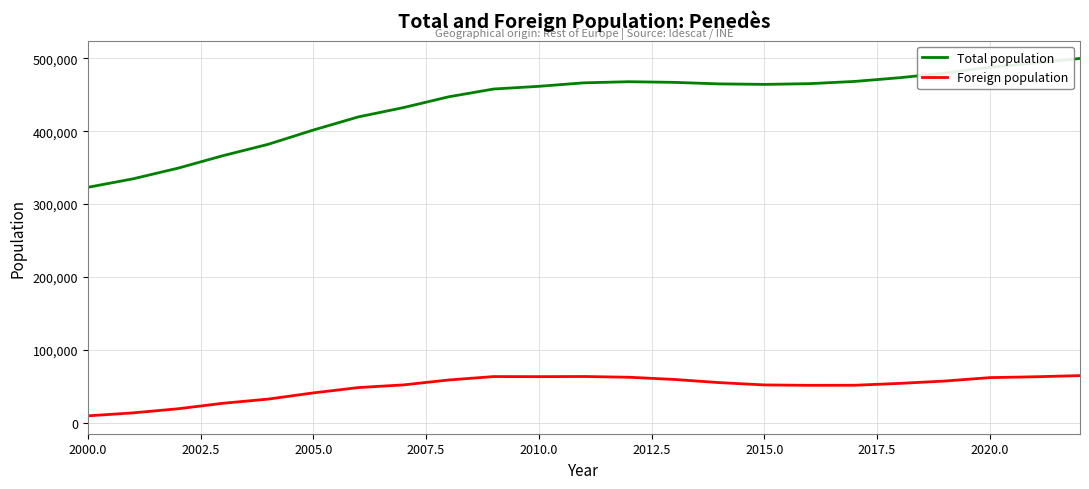

What are all the series names shown in the legend?

Total population, Foreign population